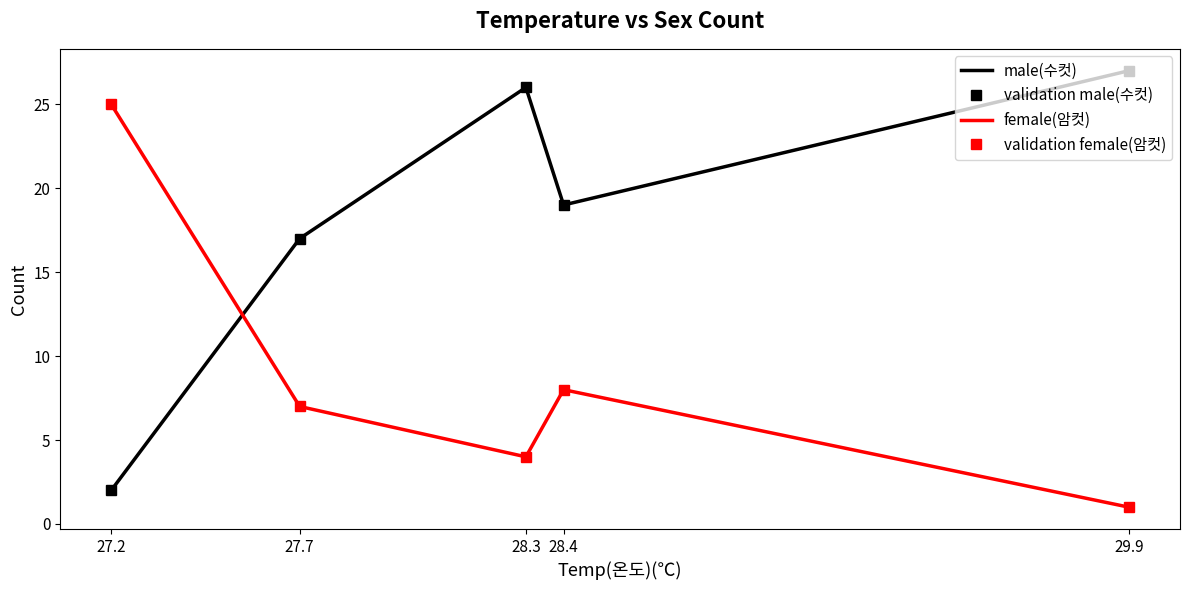

What is the minimum value for validation male(수컷)?

2